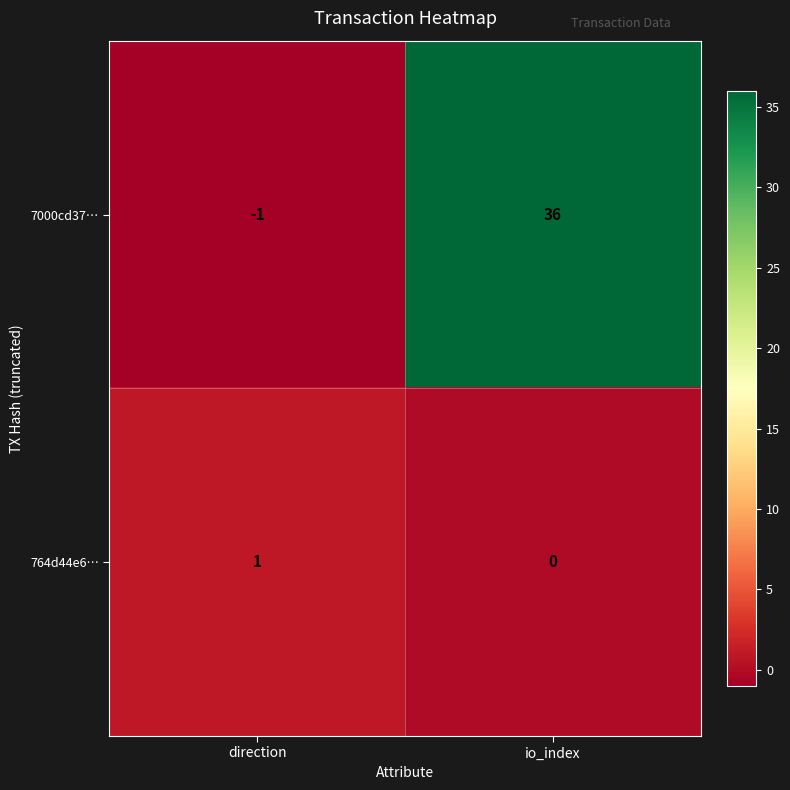

What is the average value of the 7000cd37… series?

18